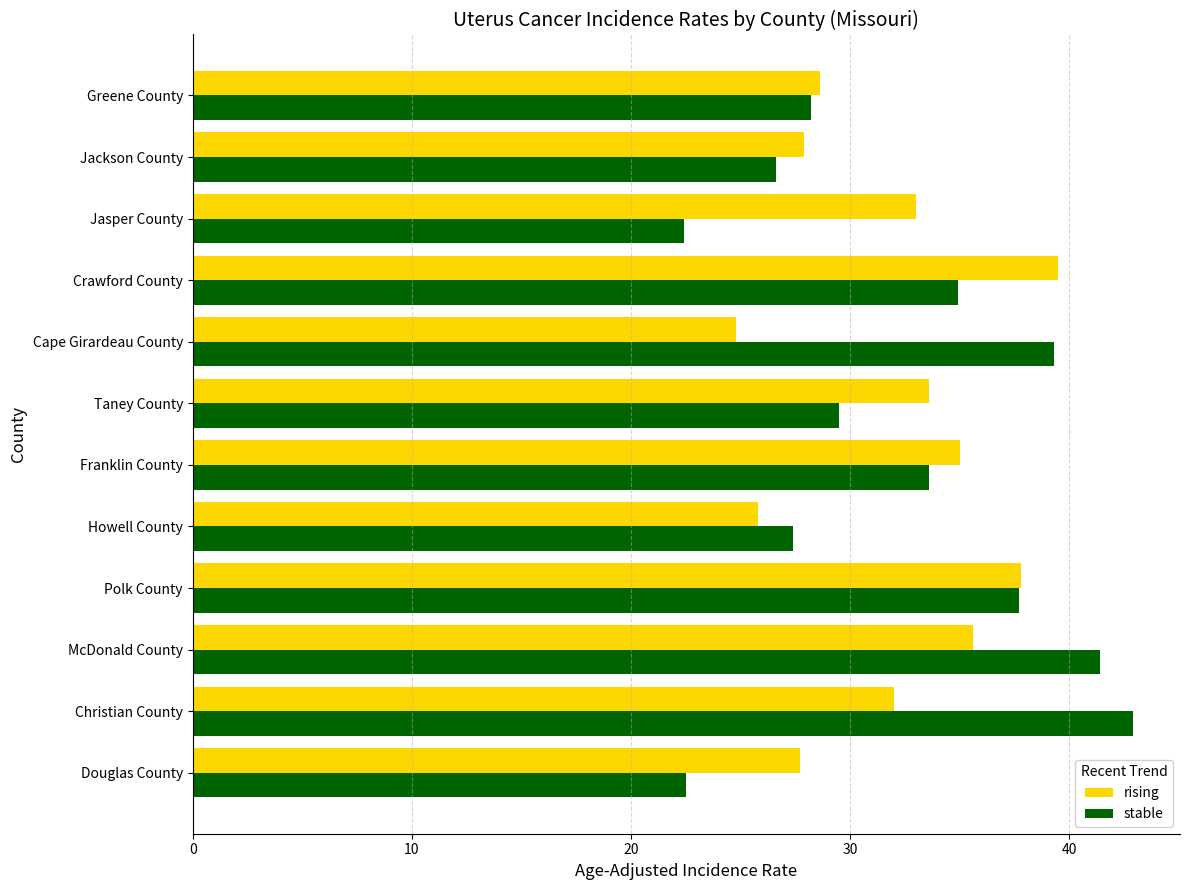

What are all the series names shown in the legend?

rising, stable